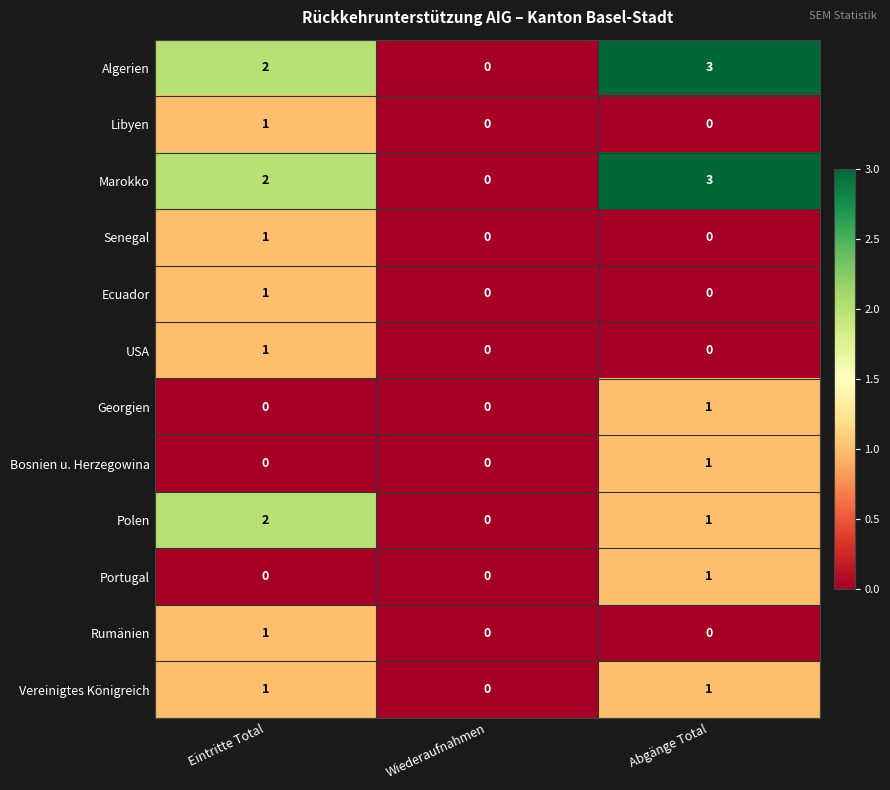

At which category is the sum across all series the highest?

Eintritte Total